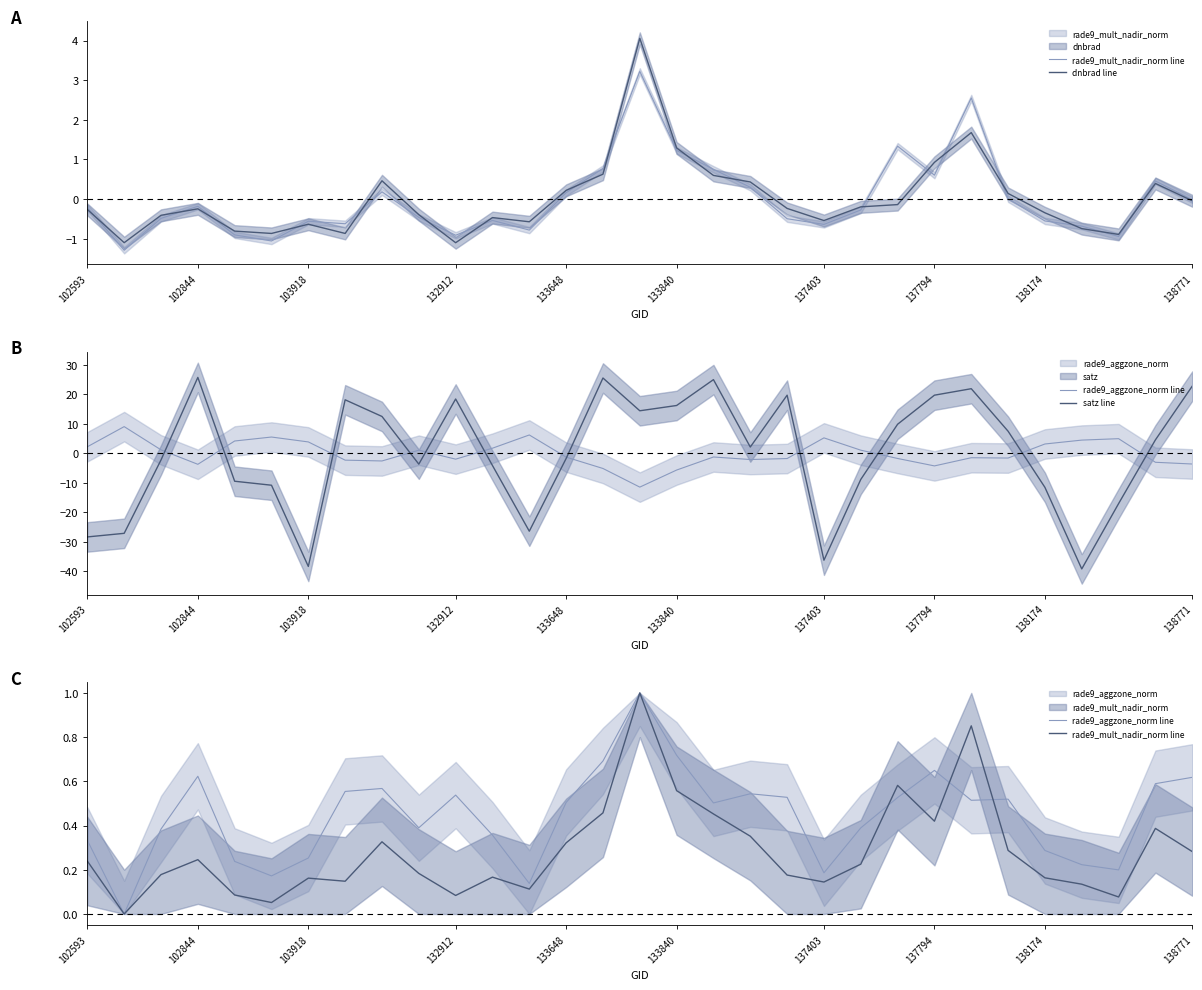

Read the dnbrad line value at 15.

4.1